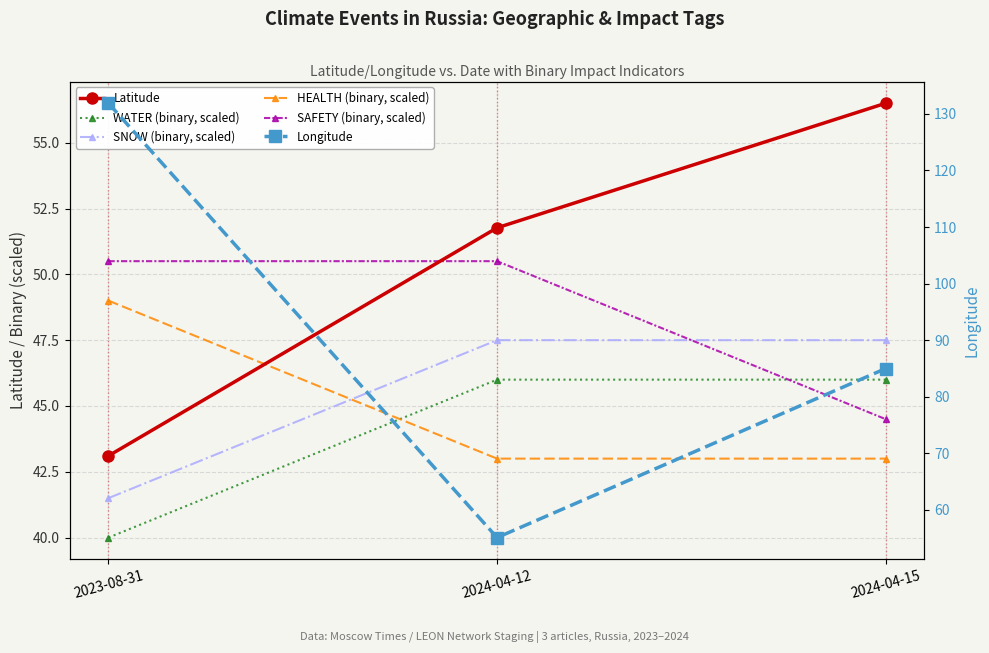

Which series changed the most between 2023-08-31 and 2024-04-12?

Longitude